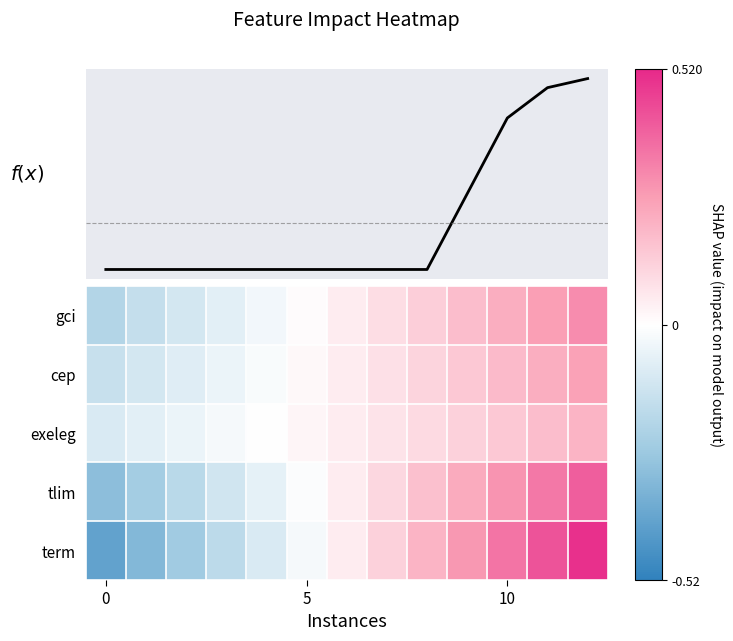

What is the difference between the maximum and minimum values in the term series?

0.9